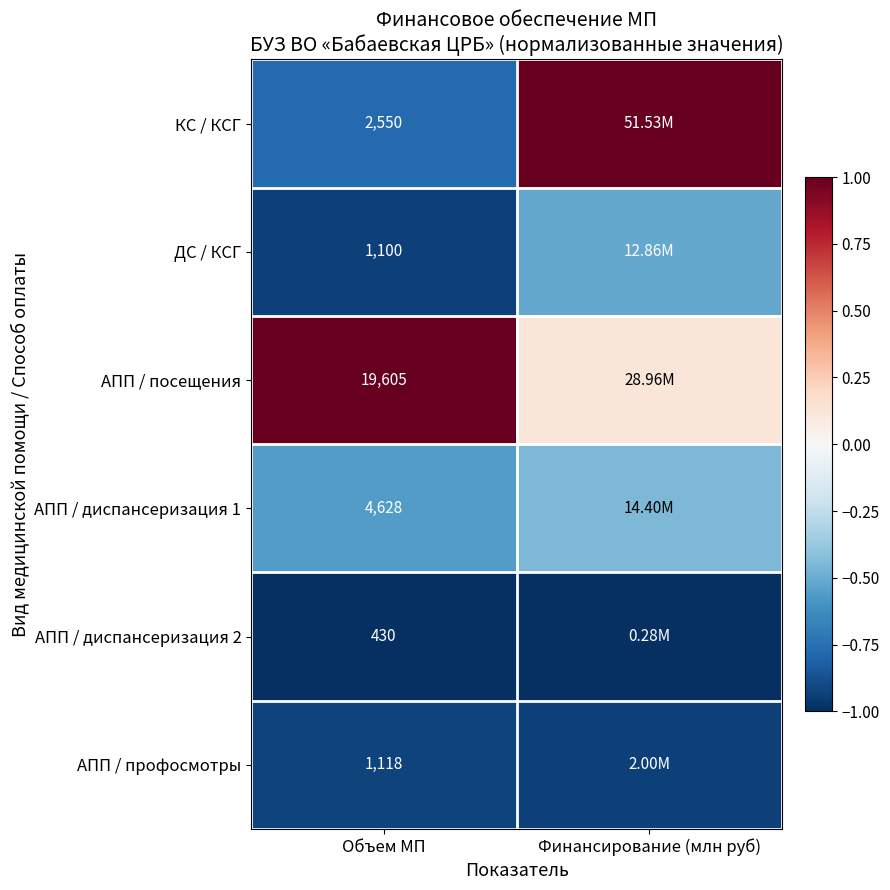

What is the highest value of the АПП / посещения series?

1.0